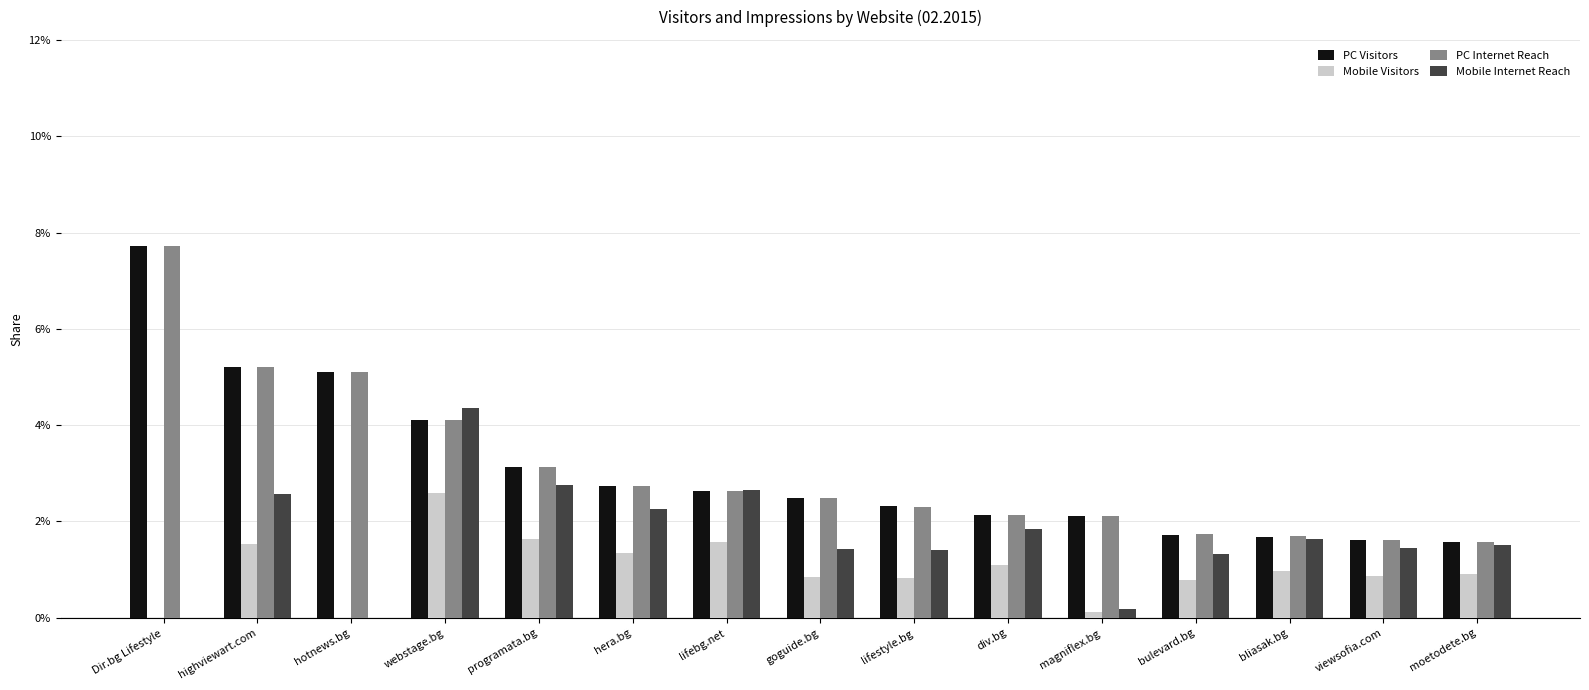

Are the bars horizontal?

No